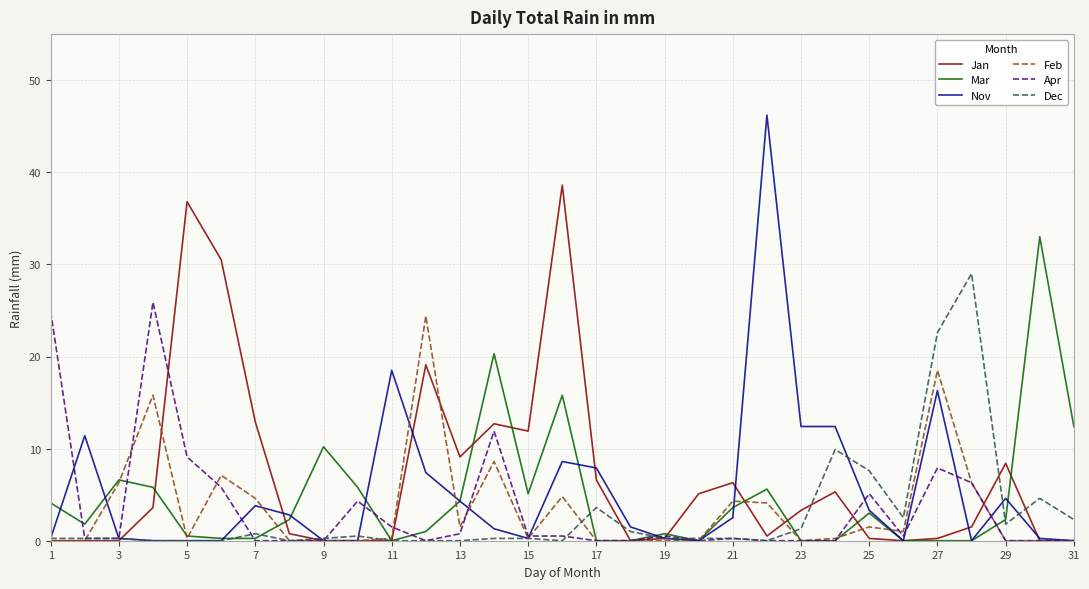

Which series has the widest spread of values?

Nov